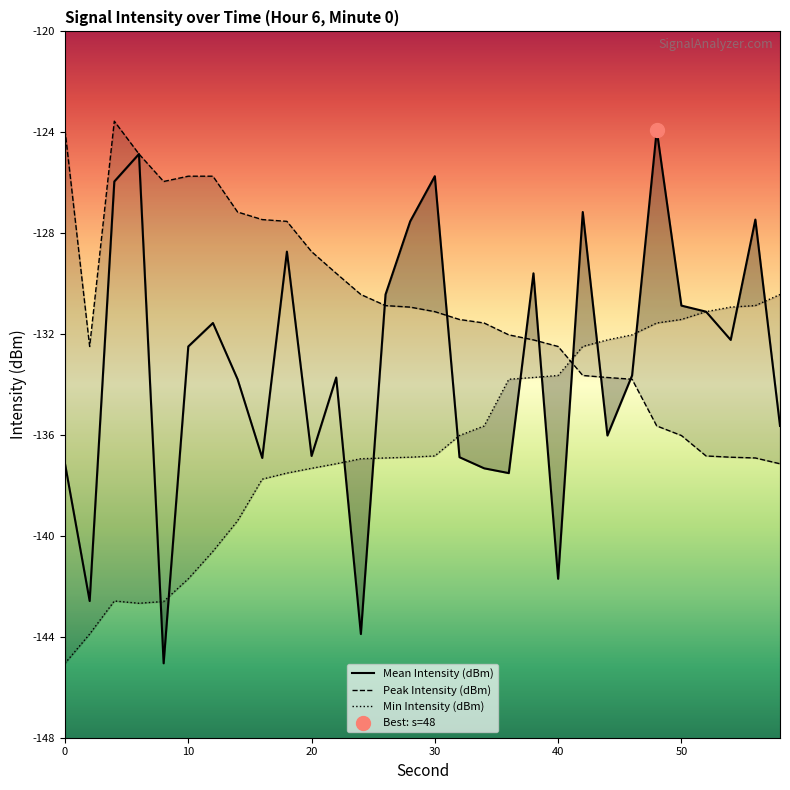

Which series reaches the minimum Y coordinate?

Mean Intensity (dBm)